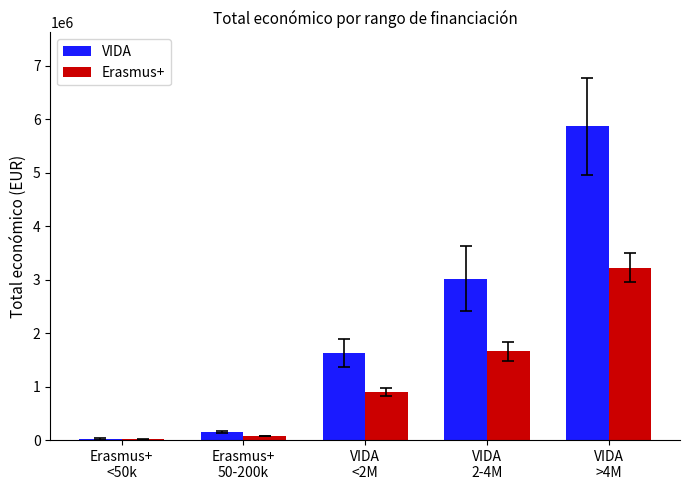

What is the sum of all VIDA values?

10678708.3